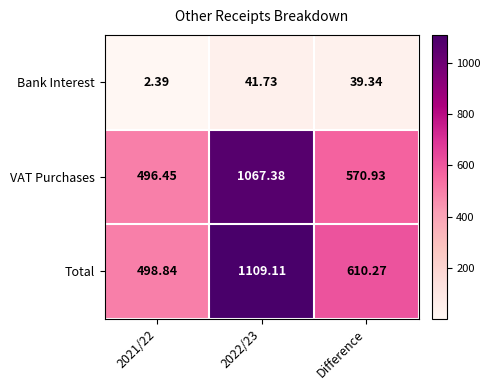

Which series changed the most between 2021/22 and 2022/23?

Total